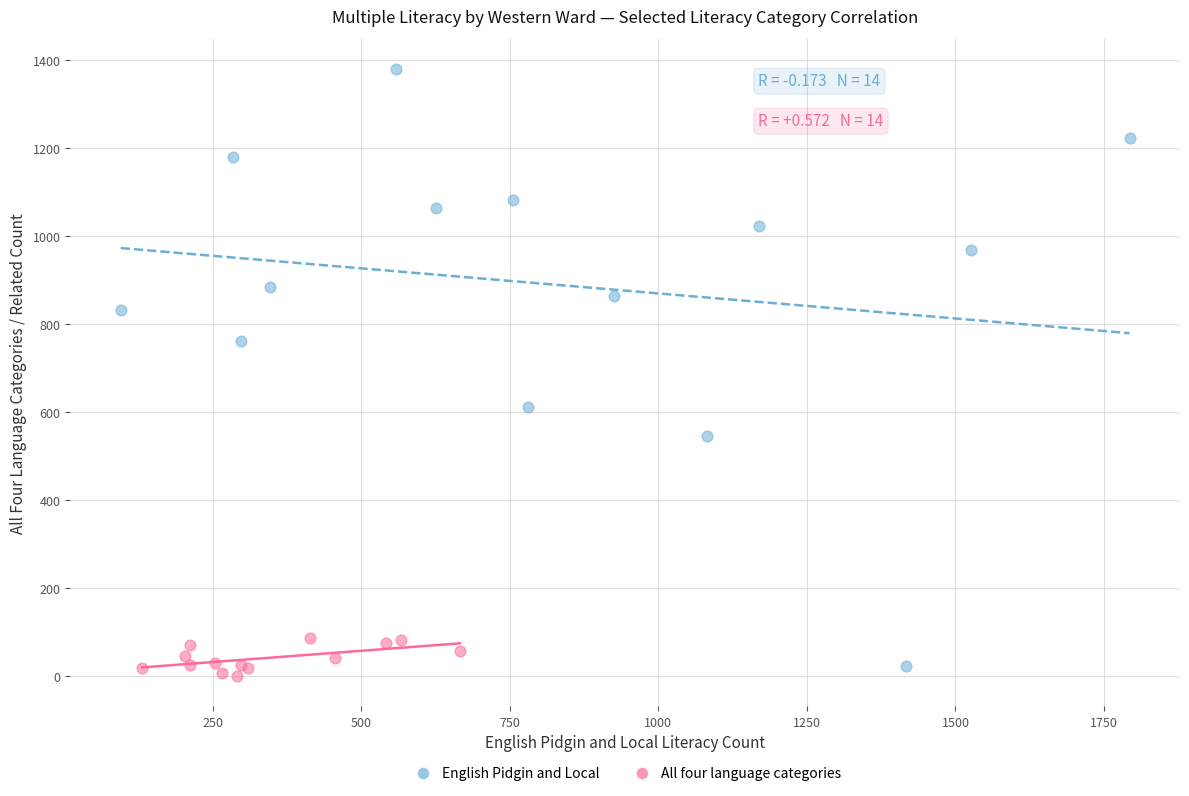

What are all the series names shown in the legend?

English Pidgin and Local, All four language categories